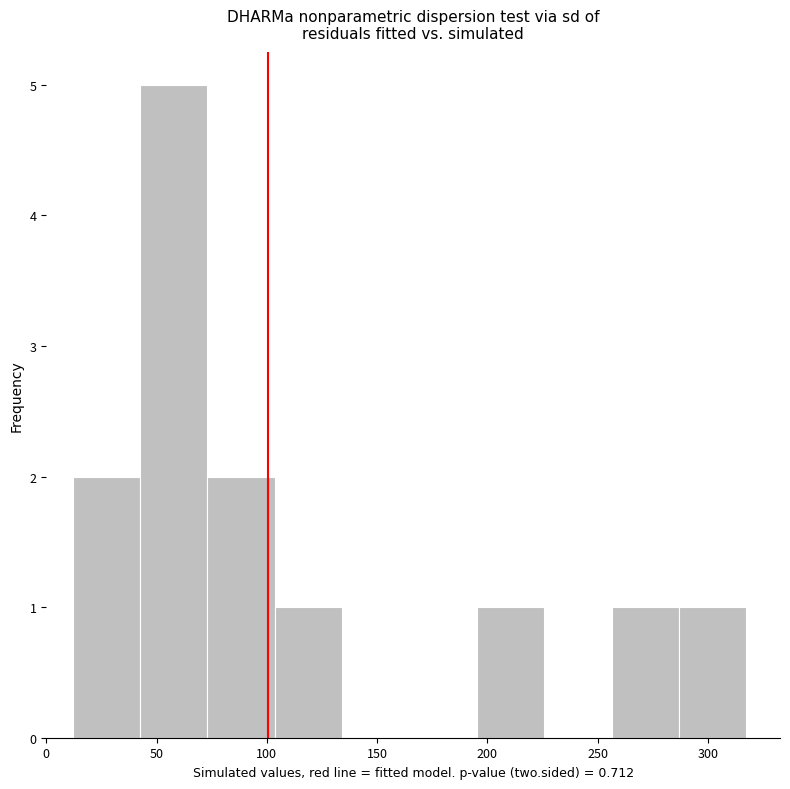

Reading left to right, transcribe this chart: for each bar, give the range it covers on the x-axis and its height. Neither the bar edges nor the heights are printed on the chart, so give them approximately, as read against the axes.

10 to 45: 2
45 to 75: 5
75 to 105: 2
105 to 135: 1
135 to 165: 0
165 to 195: 0
195 to 225: 1
225 to 255: 0
255 to 285: 1
285 to 315: 1